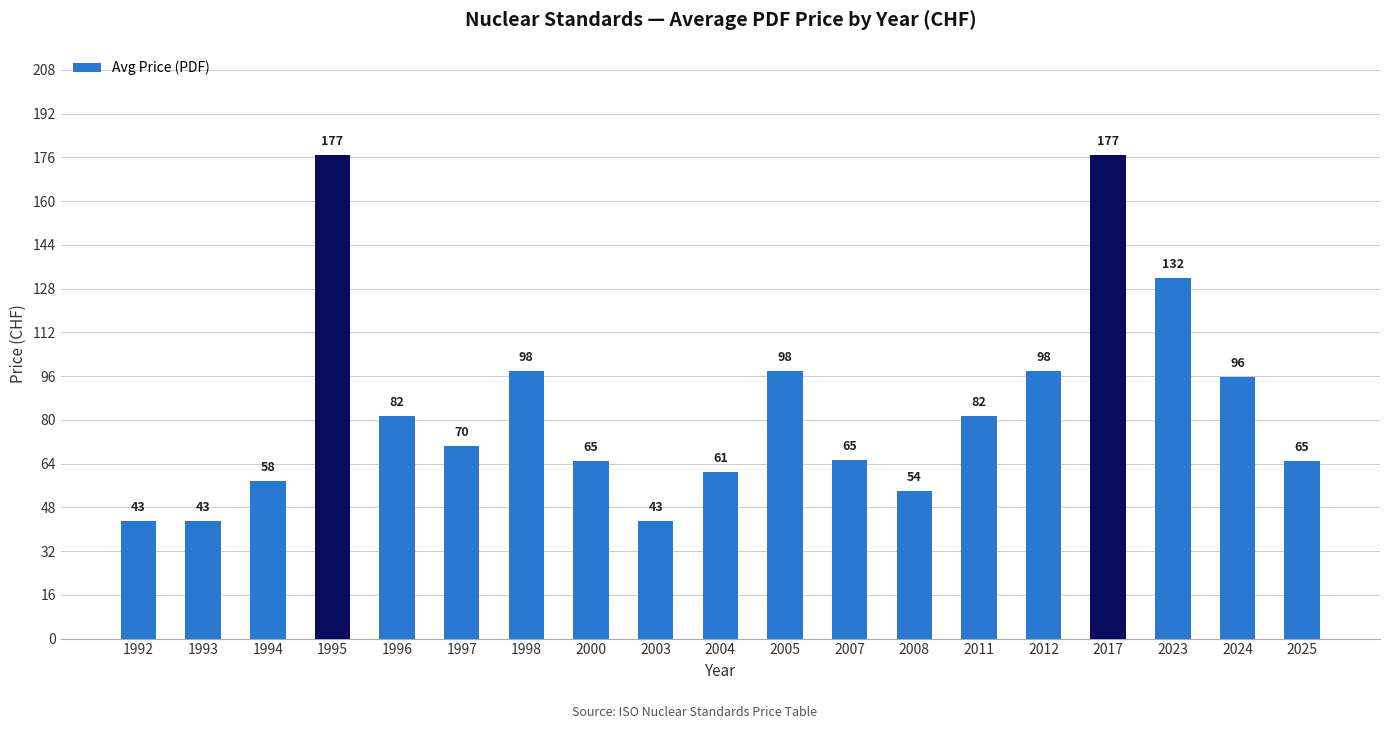

Where does the data first go above 70?

1995